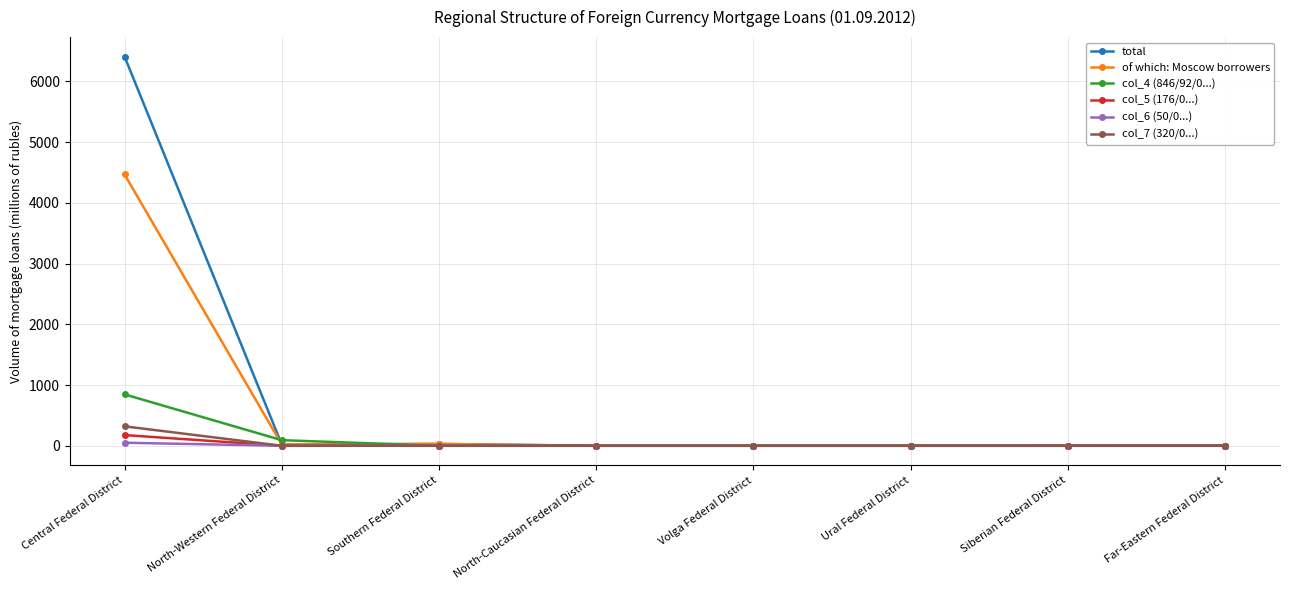

Where do of which: Moscow borrowers and col_4 (846/92/0...) first cross each other?

Central Federal District and North-Western Federal District